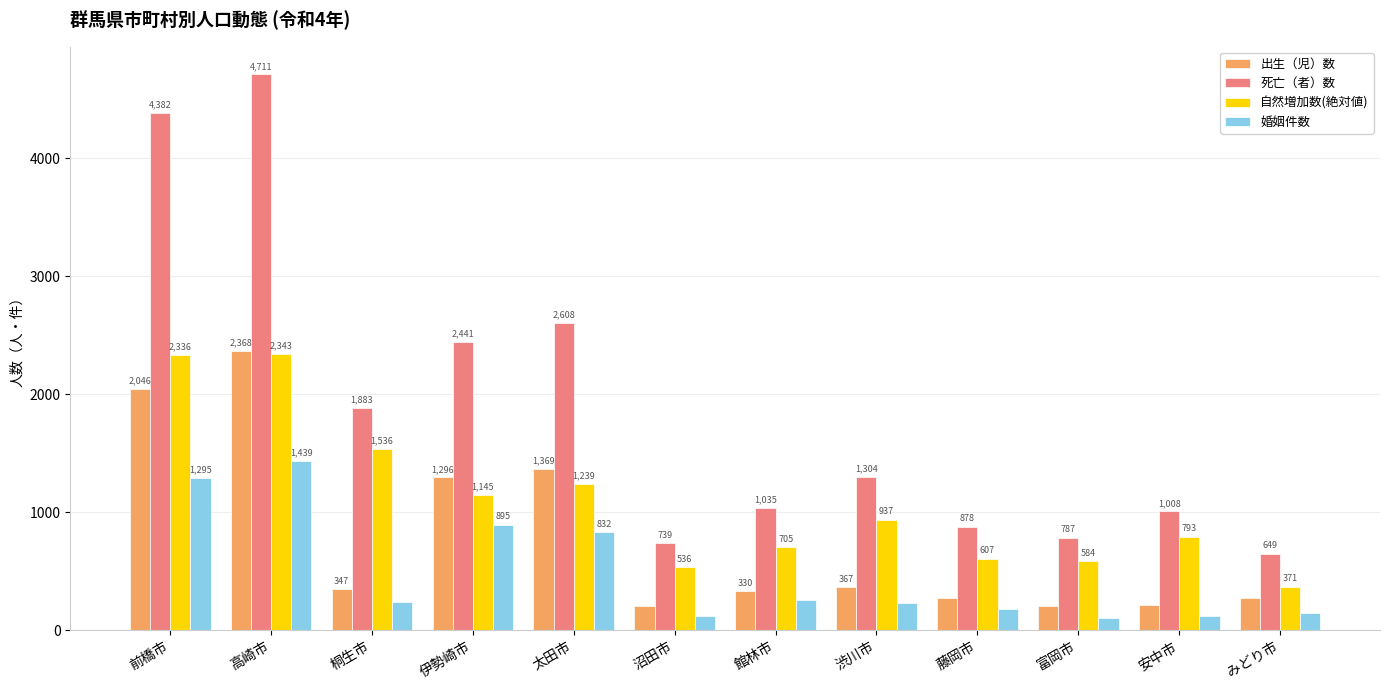

At which label does 死亡（者）数 reach its peak?

高崎市